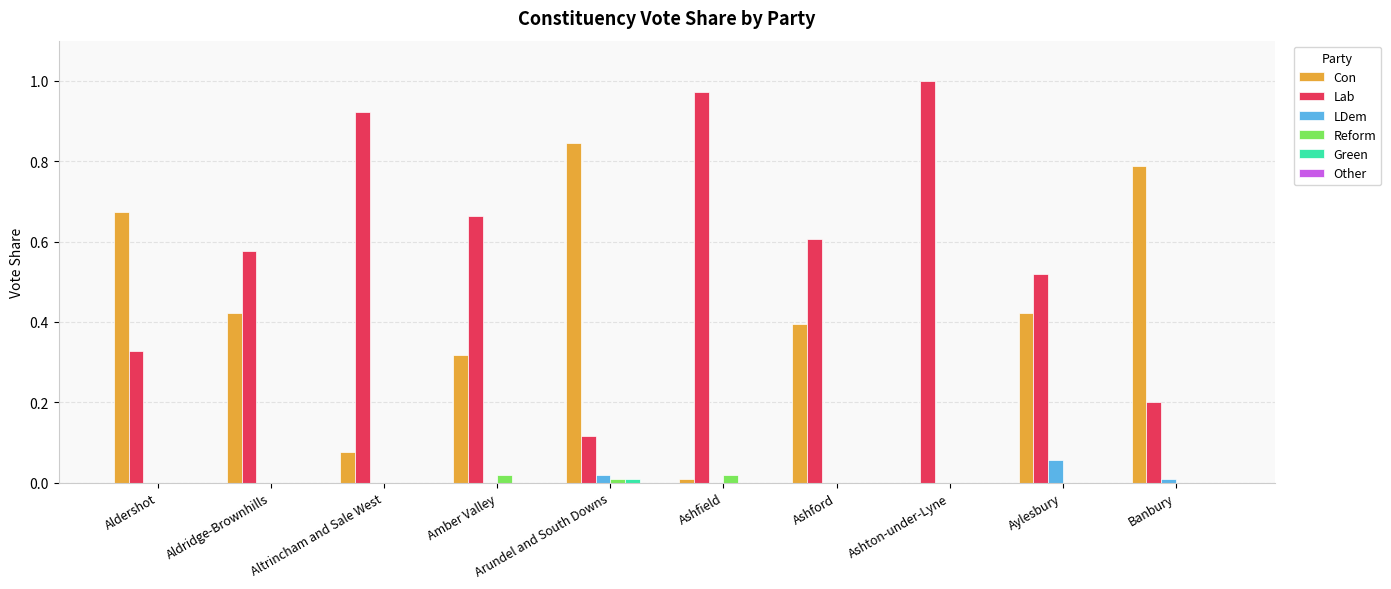

The Reform series shows 0.0 at Banbury. True or false?

True